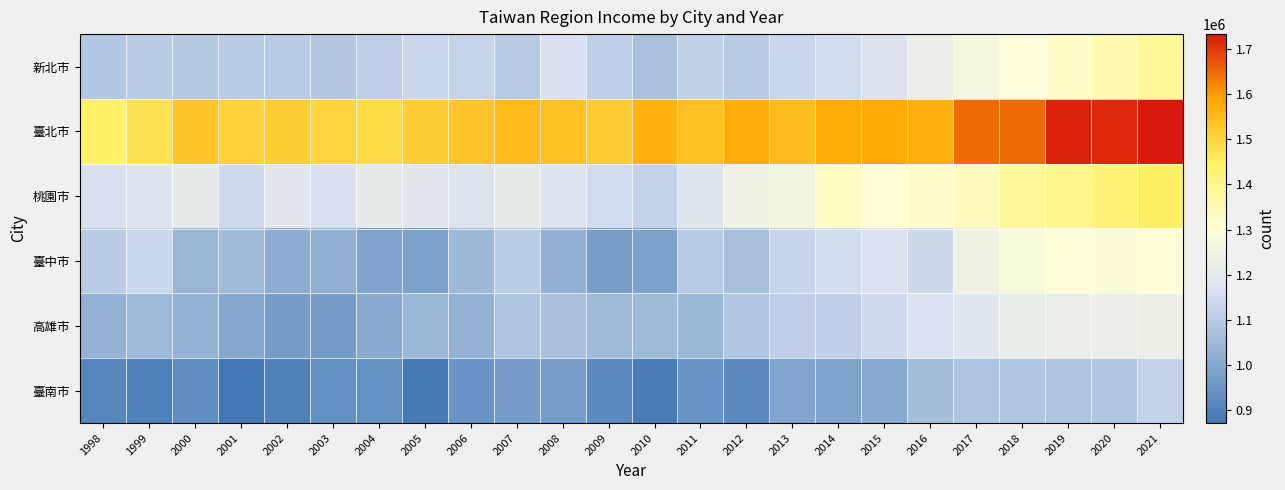

At how many categories does at least one series exceed 905043?

24